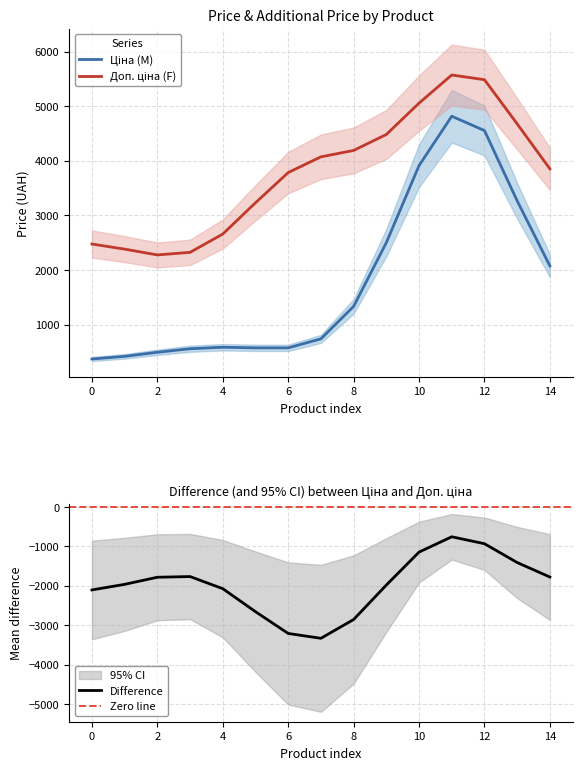

The value of Difference at 12 is -1525.2. True or false?

False